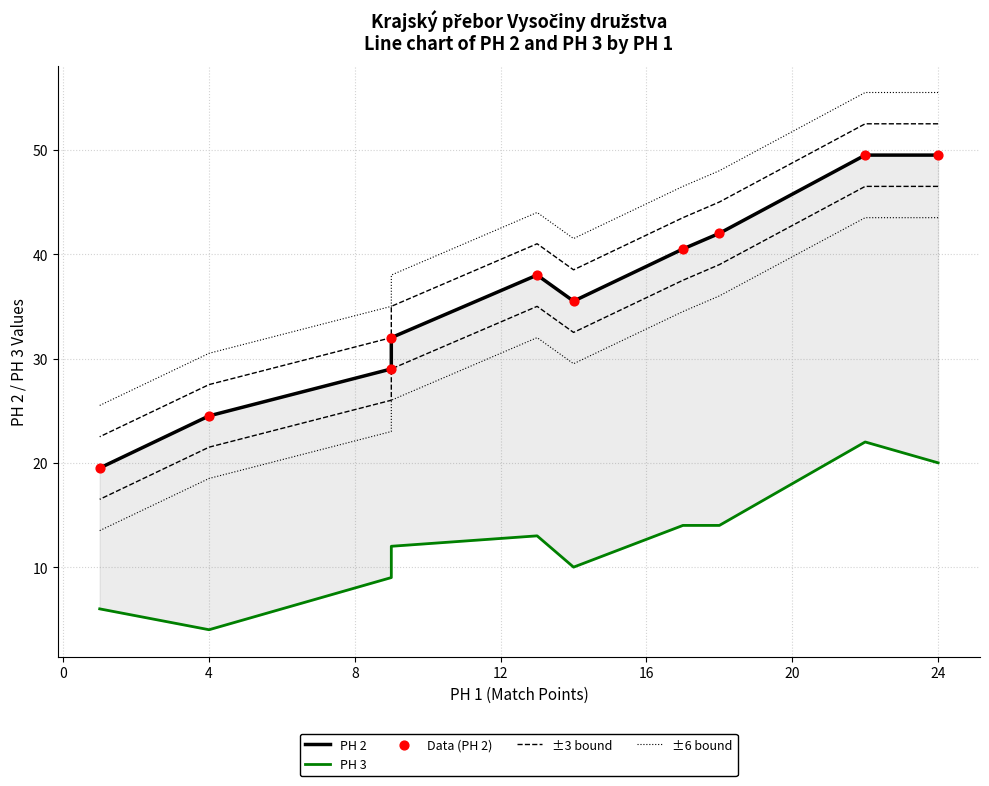

At how many categories does at least one series exceed 34?

8